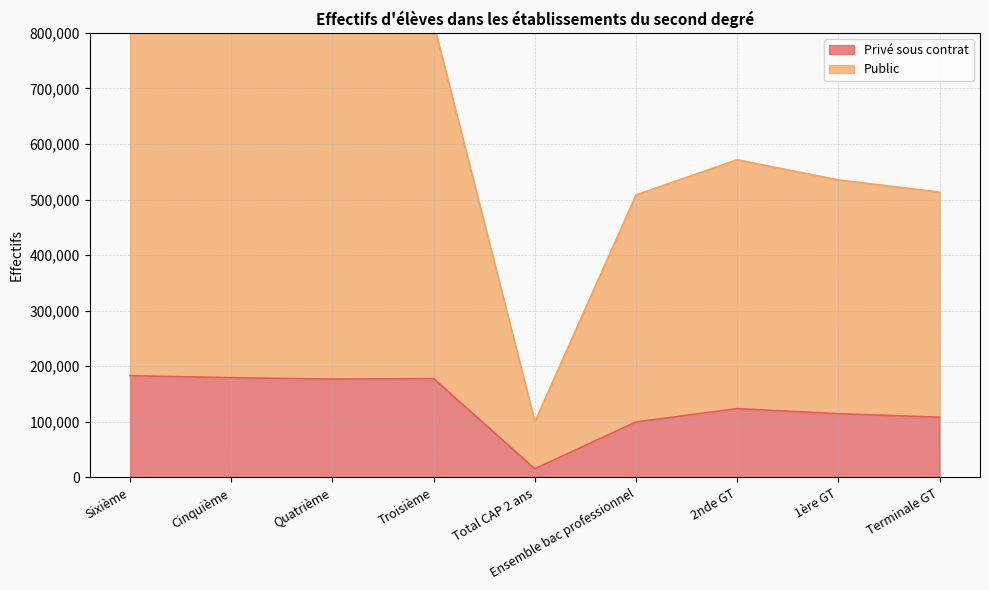

Reading left to right, extract all data points from this chart.

Privé sous contrat: Sixième=182986	Cinquième=179456	Quatrième=176889	Troisième=177761	Total CAP 2 ans=15488	Ensemble bac professionnel=99673	2nde GT=123717	1ère GT=114519	Terminale GT=108380
Public: Sixième=825444	Cinquième=813873	Quatrième=818878	Troisième=816599	Total CAP 2 ans=100027	Ensemble bac professionnel=508232	2nde GT=571604	1ère GT=535322	Terminale GT=513434